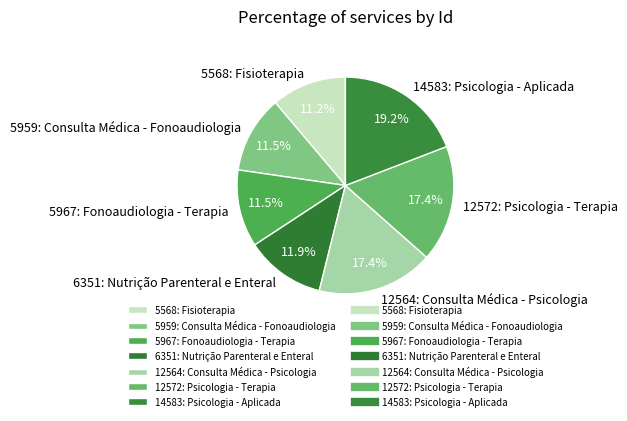

To the nearest percent, what portion does 5568: Fisioterapia represent?

11%